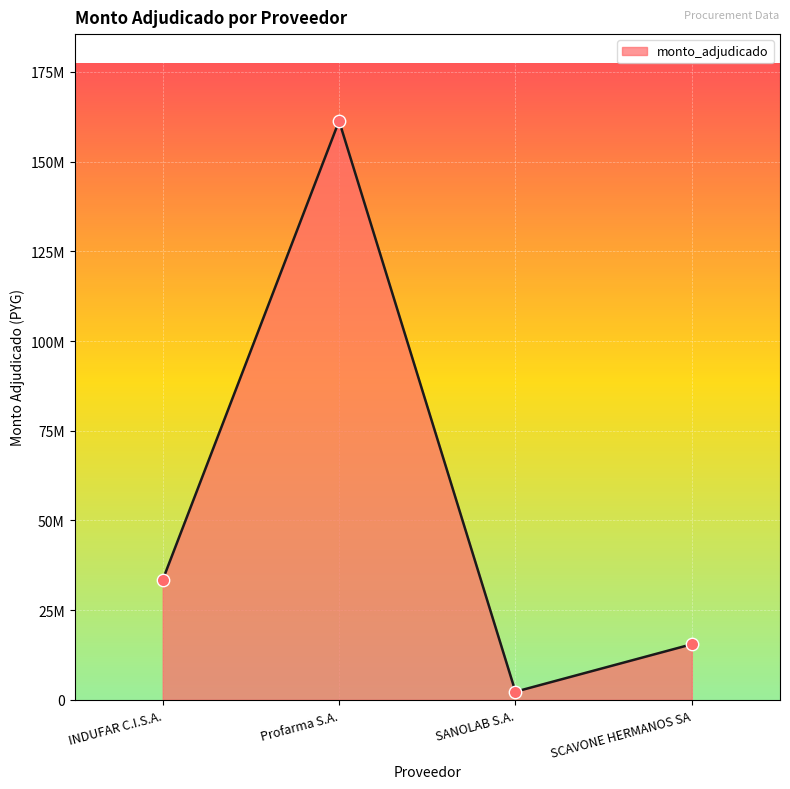

Does the chart have visible grid lines?

Yes